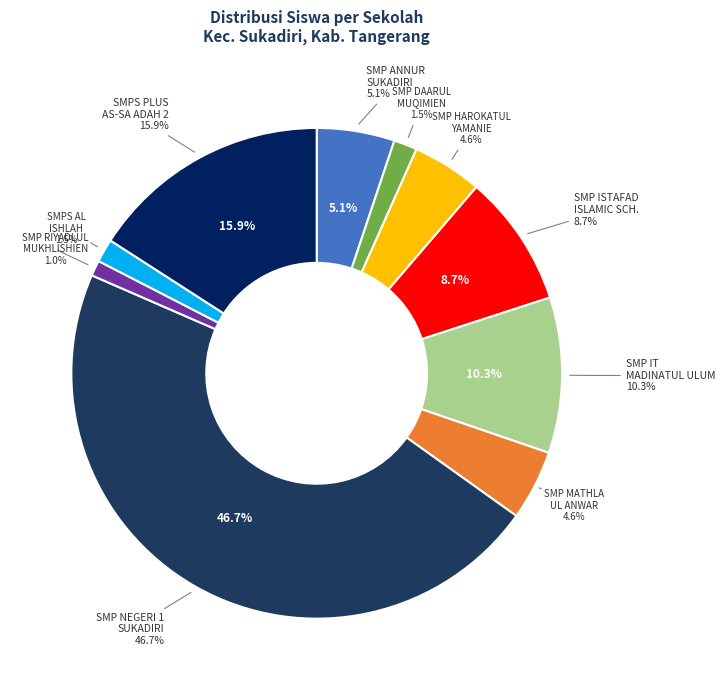

What percentage is the SMP HAROKATUL YAMANIE slice, to the nearest percent?

5%